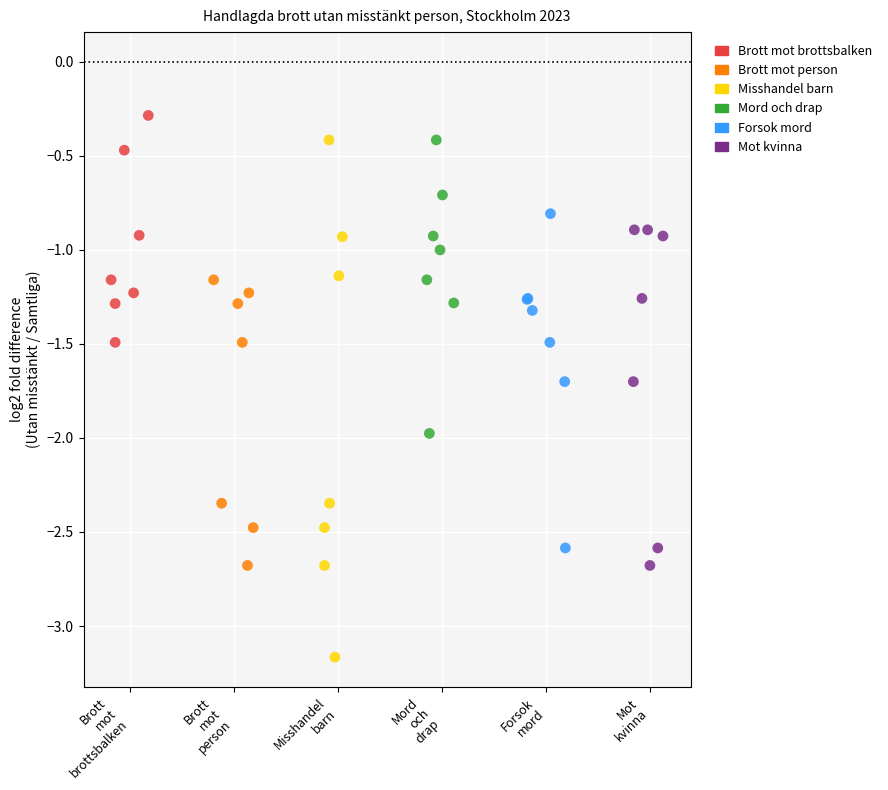

Which series contains the lowest Y value?

Misshandel barn